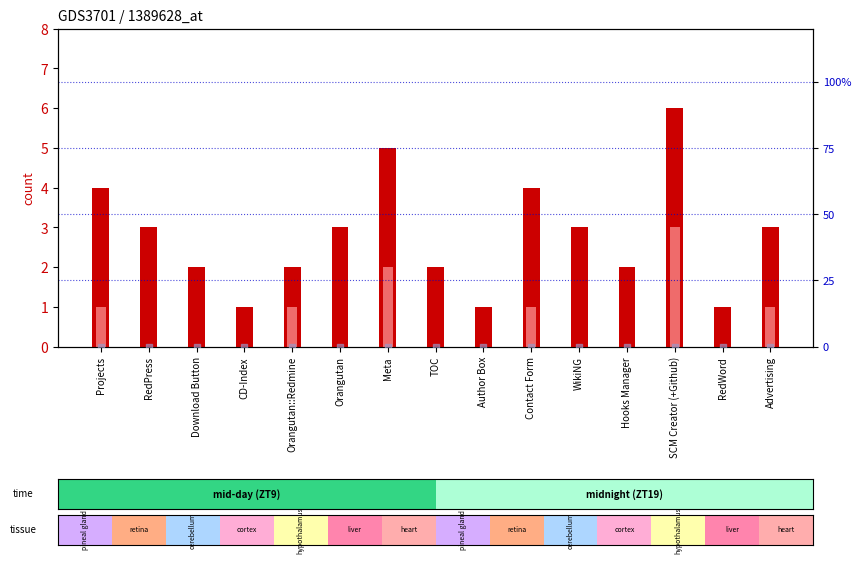

Which series contains the lowest Y value?

value, Detection Call = ABSENT